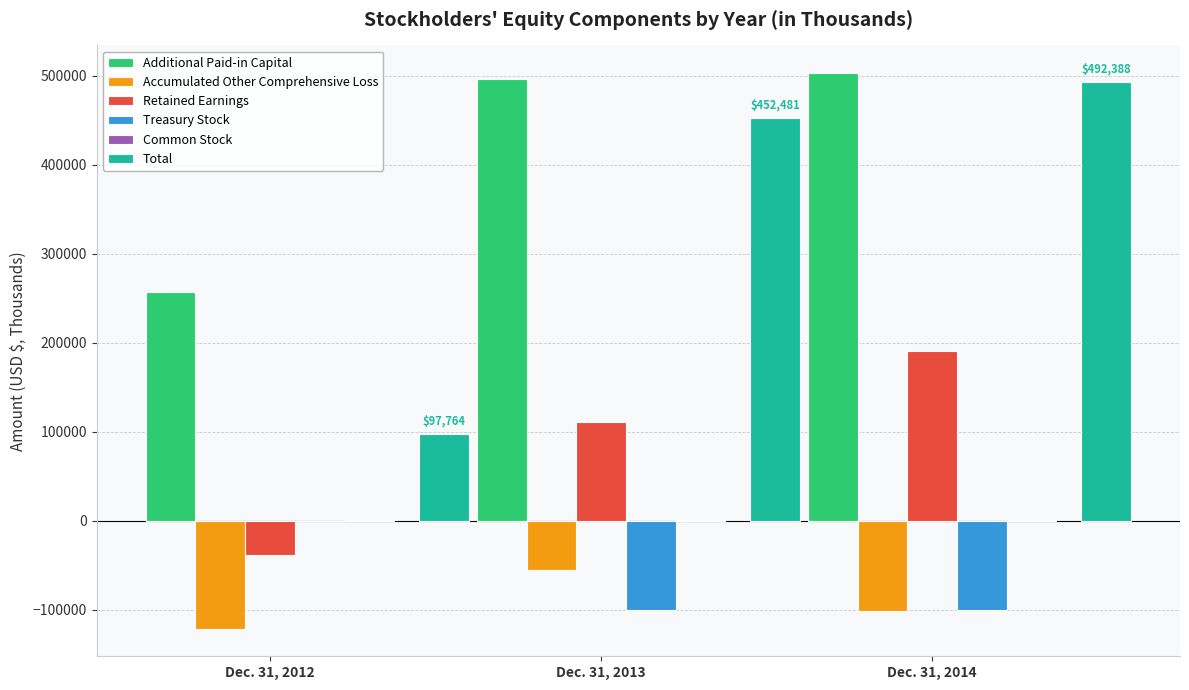

Where is Total nearest to the value 295076?

Dec. 31, 2013